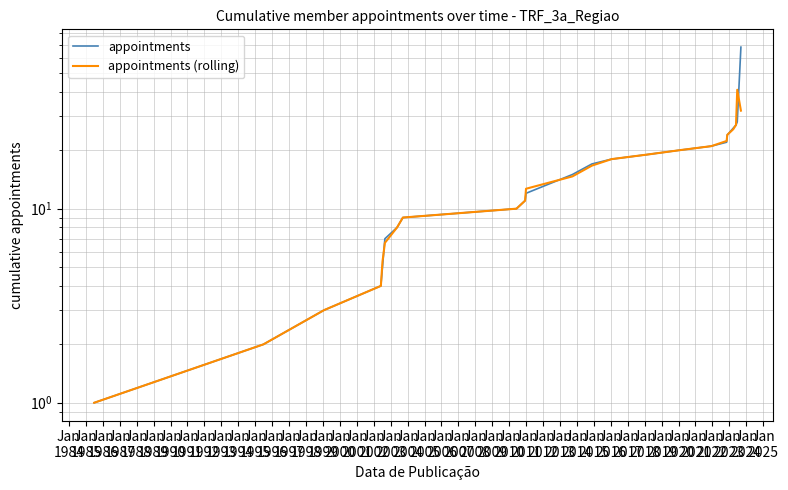

What is the minimum value shown in the chart?

1.0